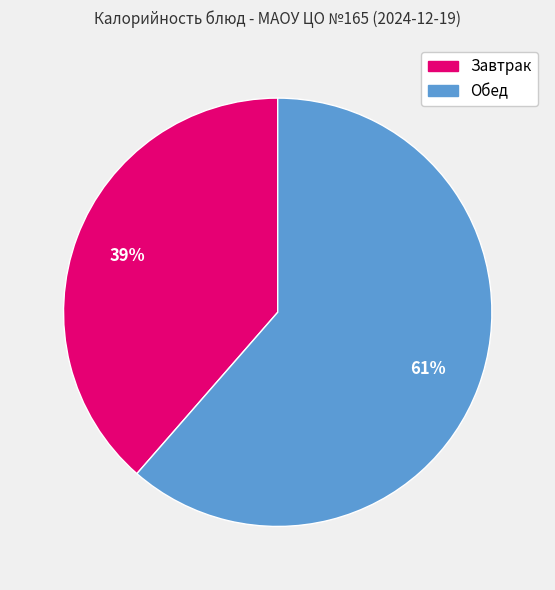

Combined, do Обед and Завтрак account for over 50%?

Yes